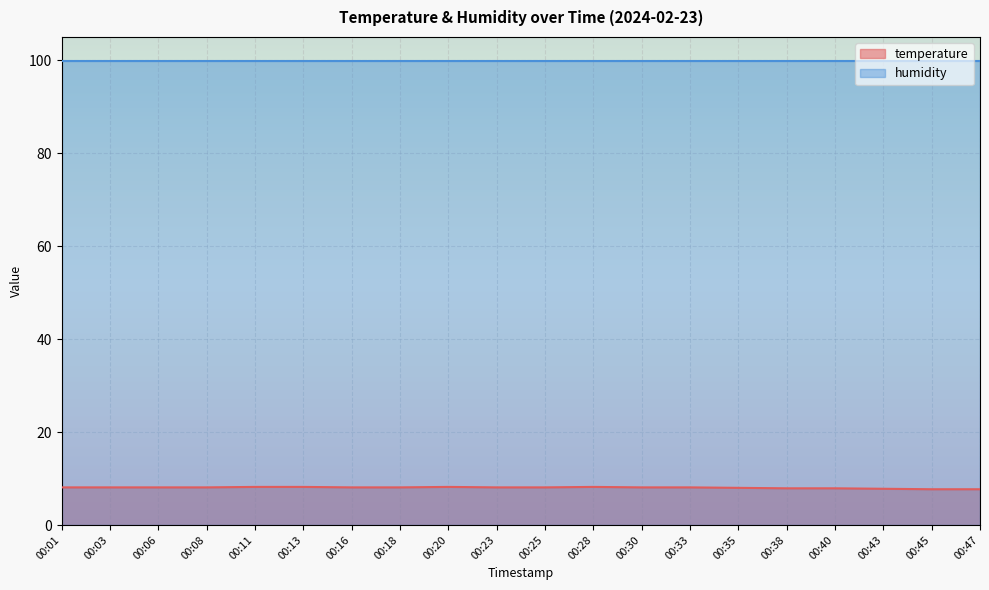

How many lines are shown in the chart?

2